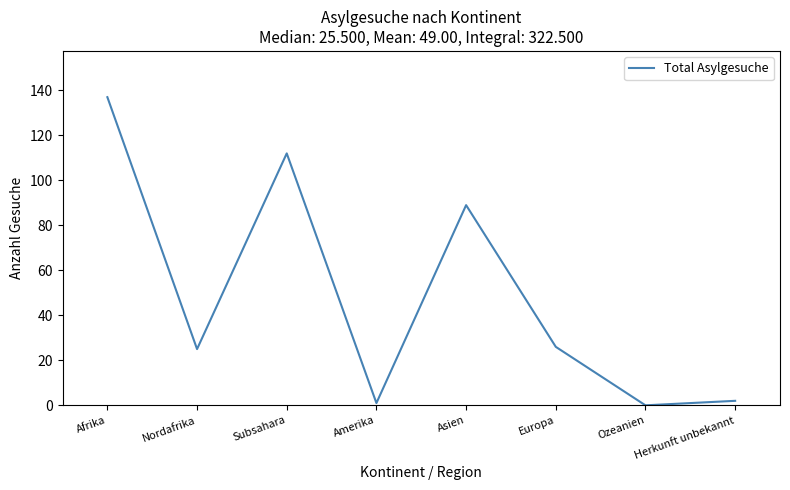

What is the maximum value shown in the chart?

137